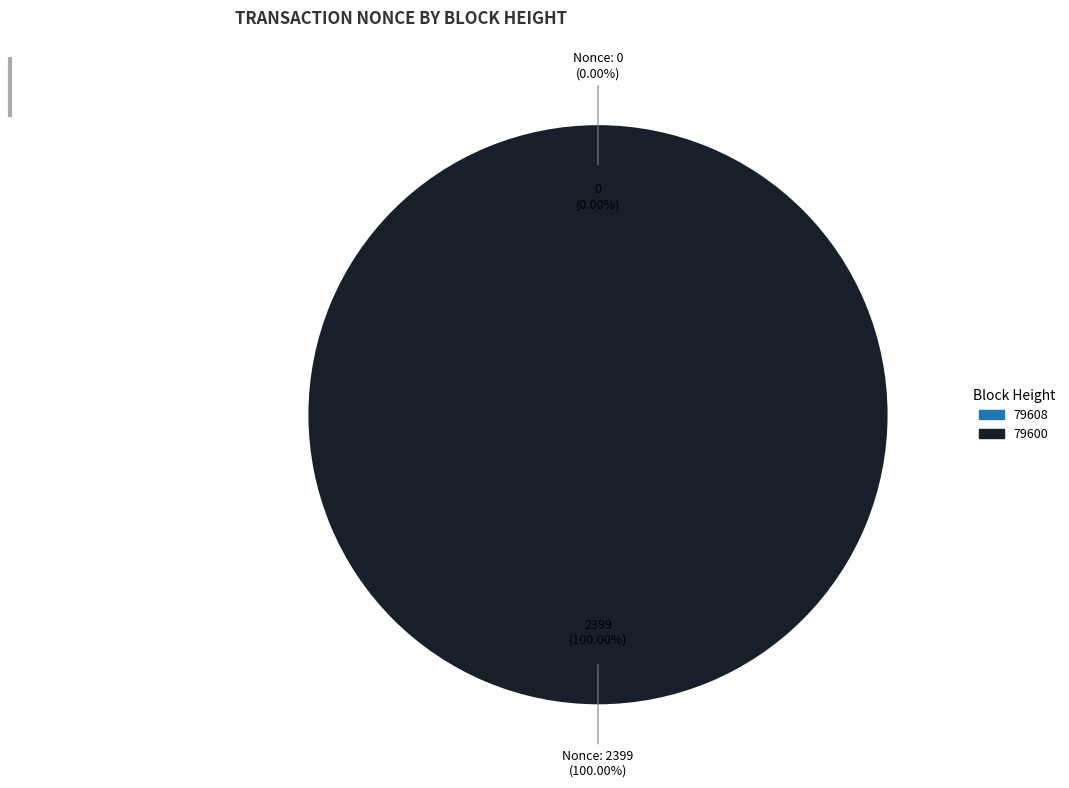

True or false: 79608 accounts for 1% of the total.

False